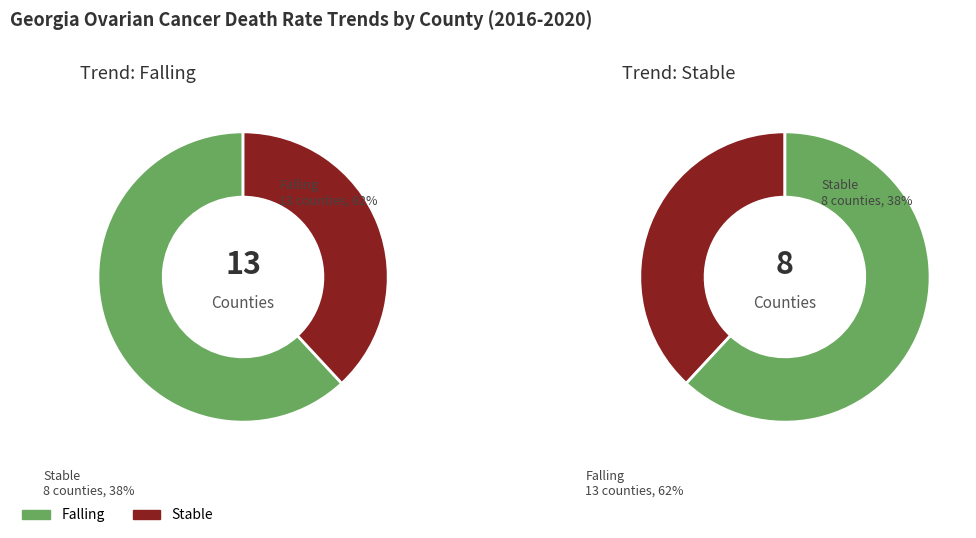

How many segments does this pie chart have?

2